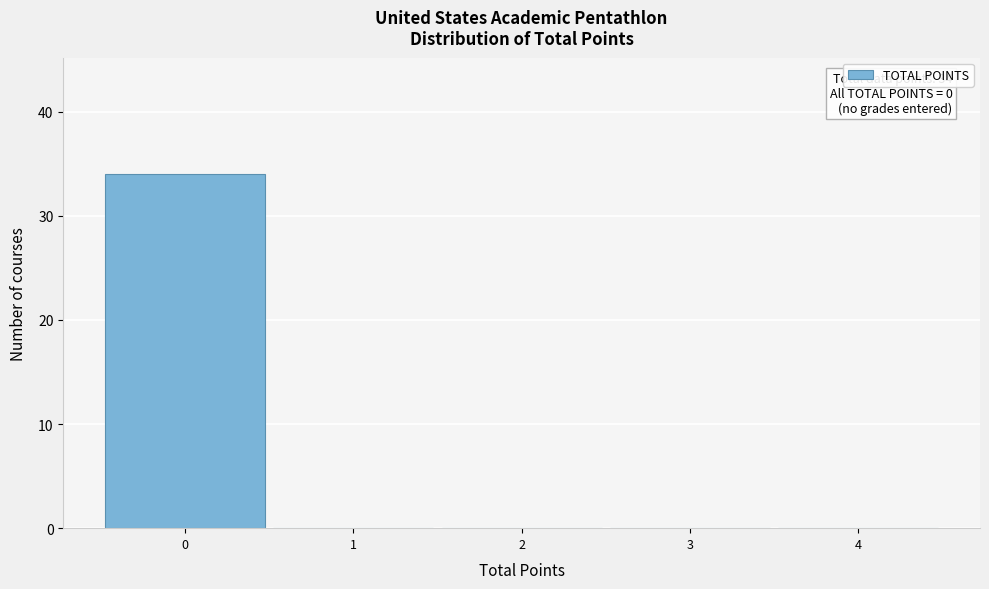

Over which range of the x-axis is the bar tallest?

-0.5 to 0.5